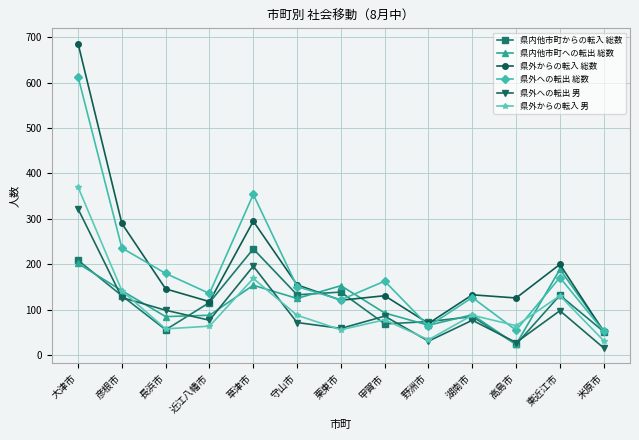

Where is the first local maximum for 県内他市町からの転入 総数?

草津市